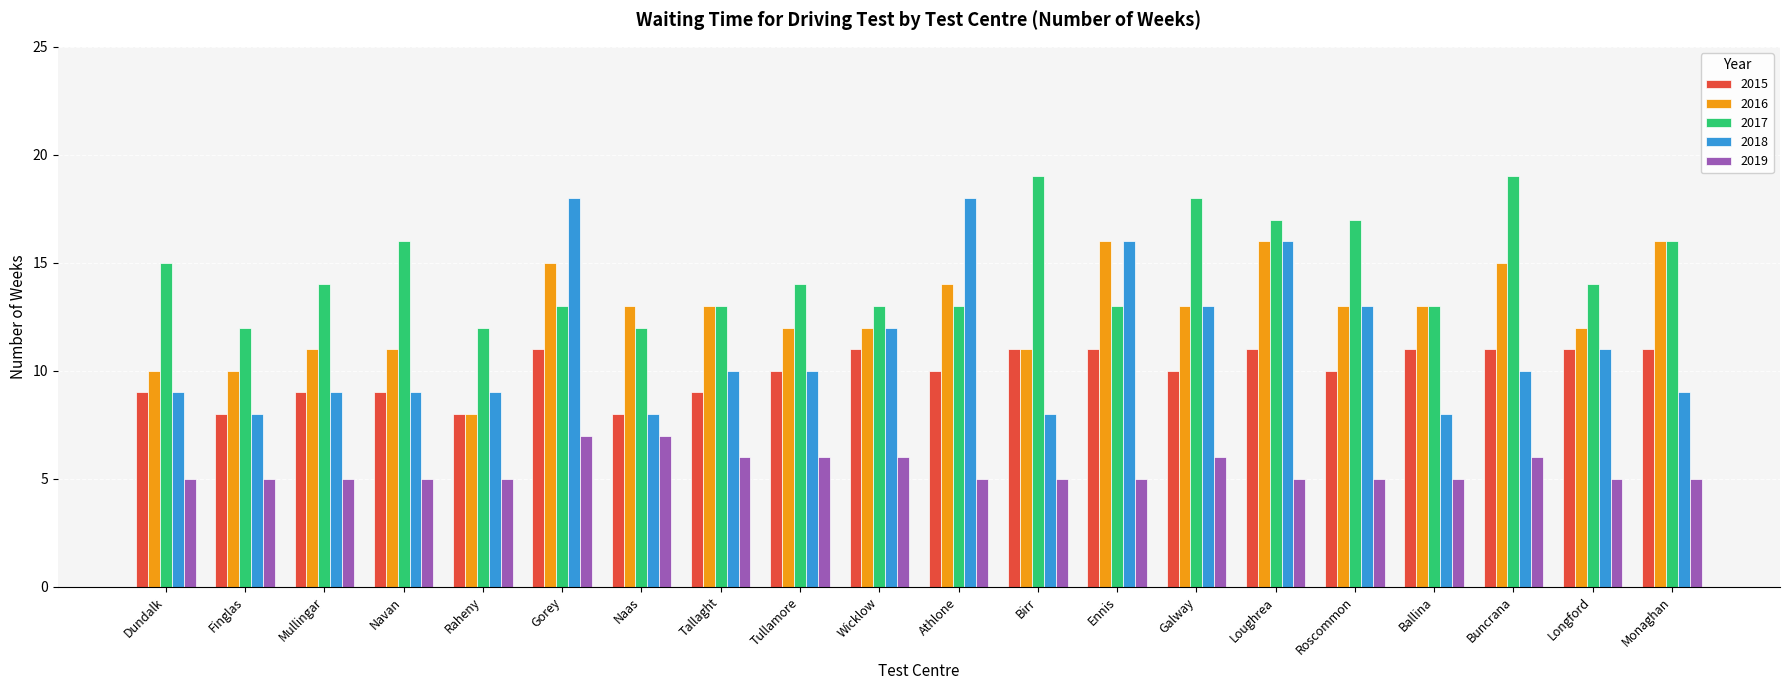

What is the maximum value for 2019?

7